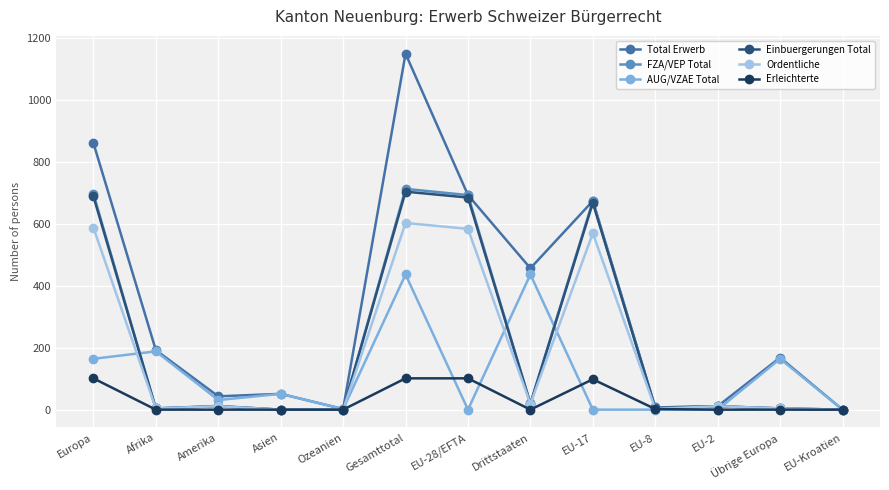

In FZA/VEP Total, how many points are higher than both neighbors (excluding endpoints)?

4